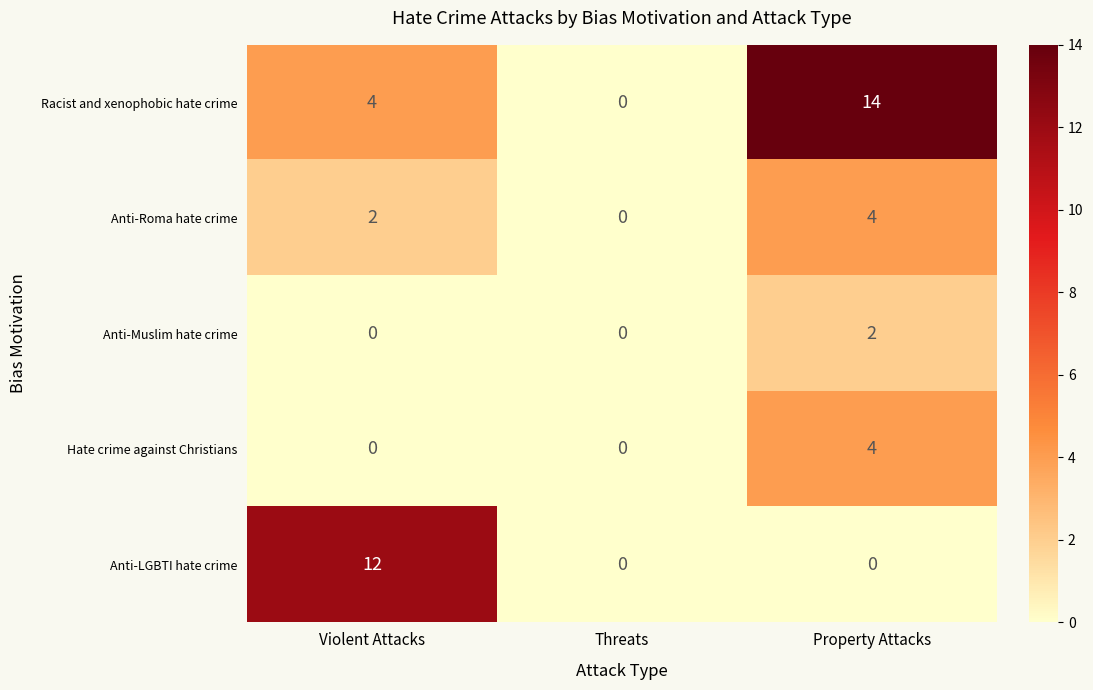

How many series are shown in this chart?

5